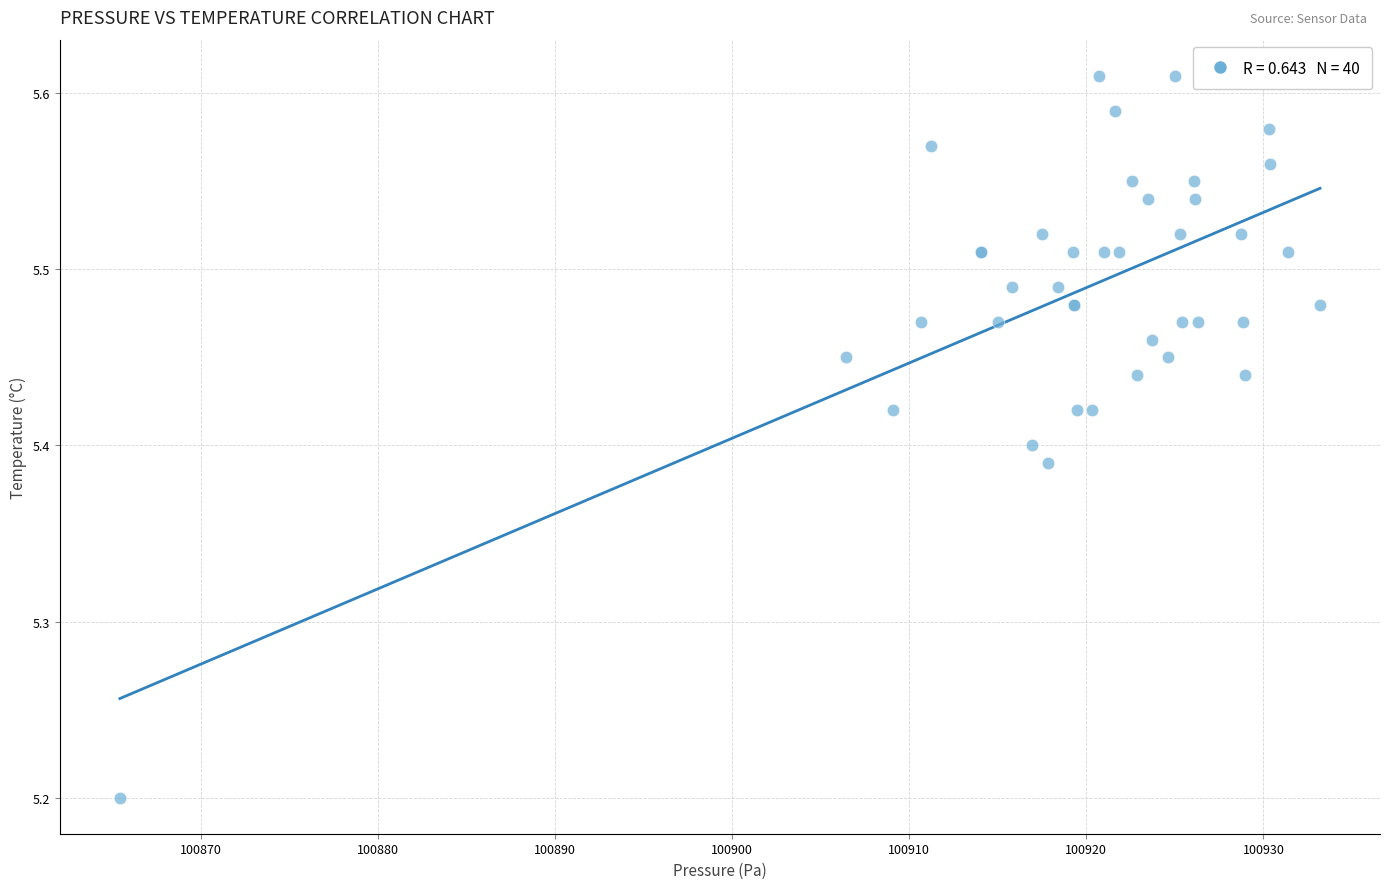

What Y value in the scatter plot is closest to 5?

5.2